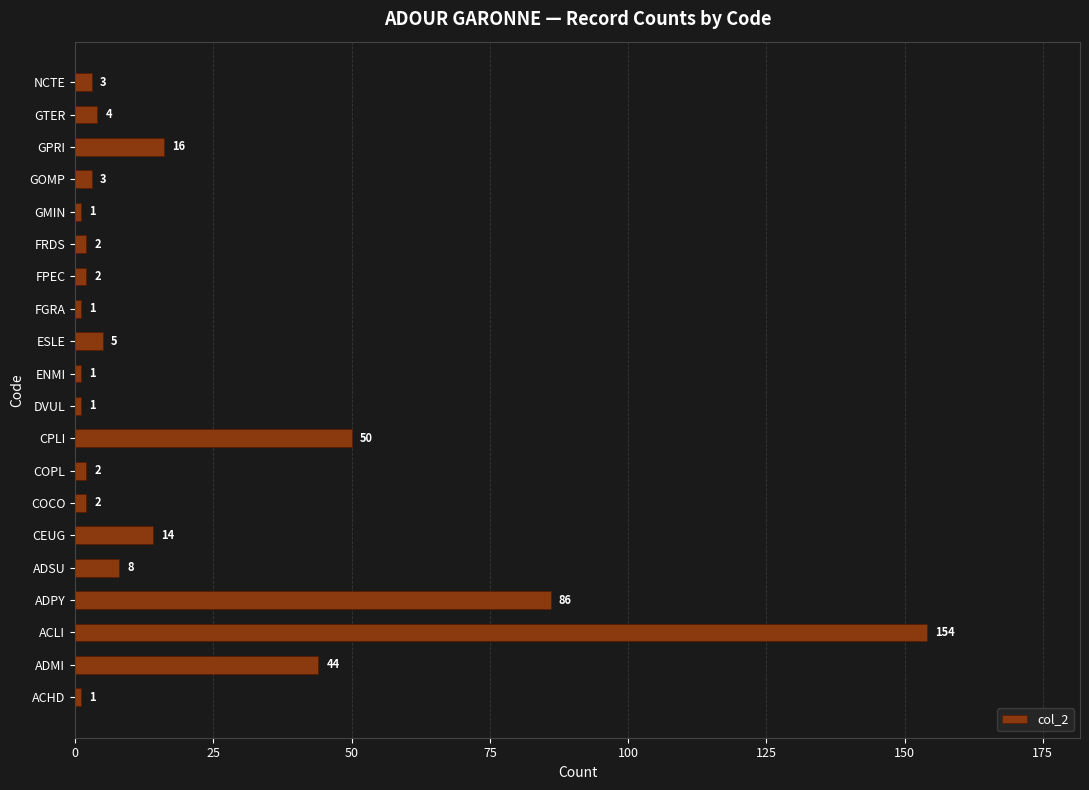

Which has a higher value, ACLI or FPEC?

ACLI